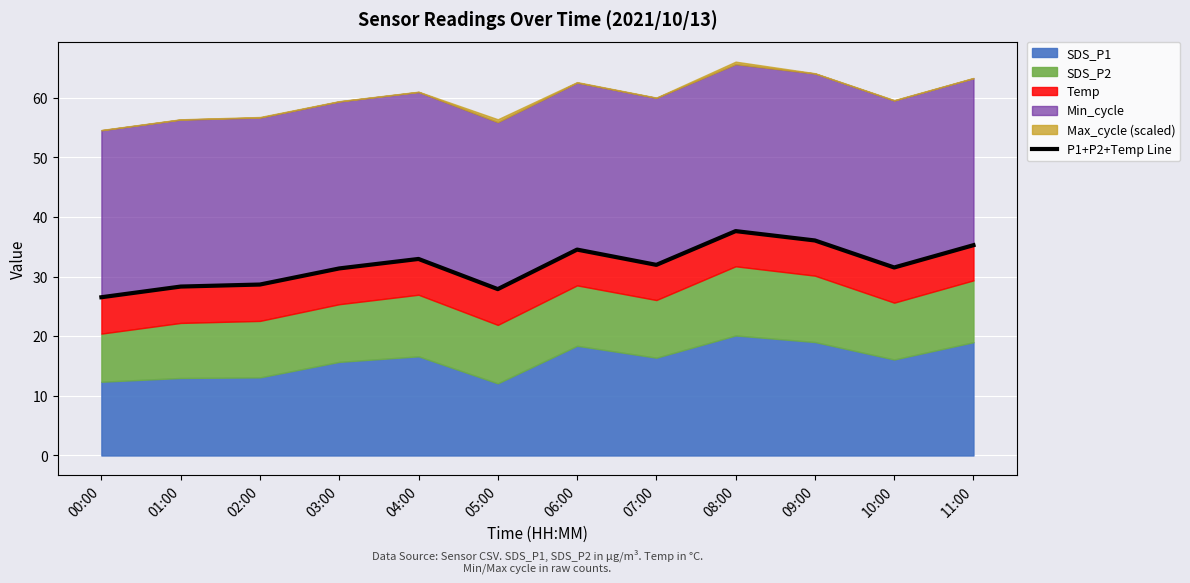

What is the maximum value shown in the chart?

37.6